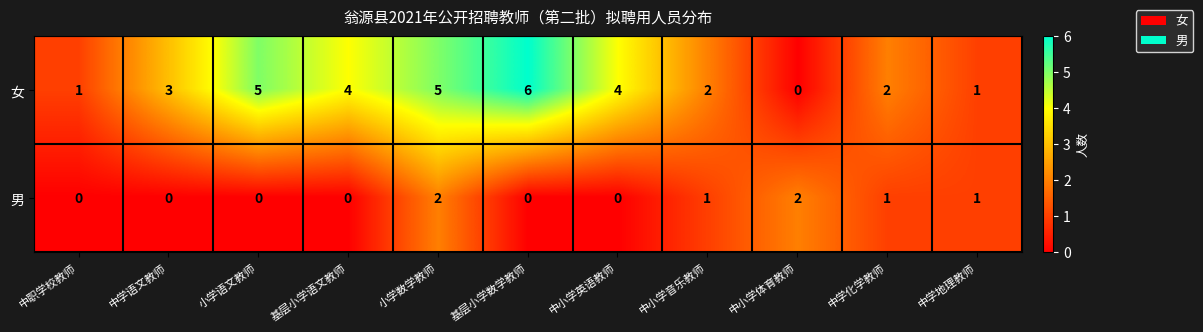

Where is 女 nearest to the value 3?

中学语文教师